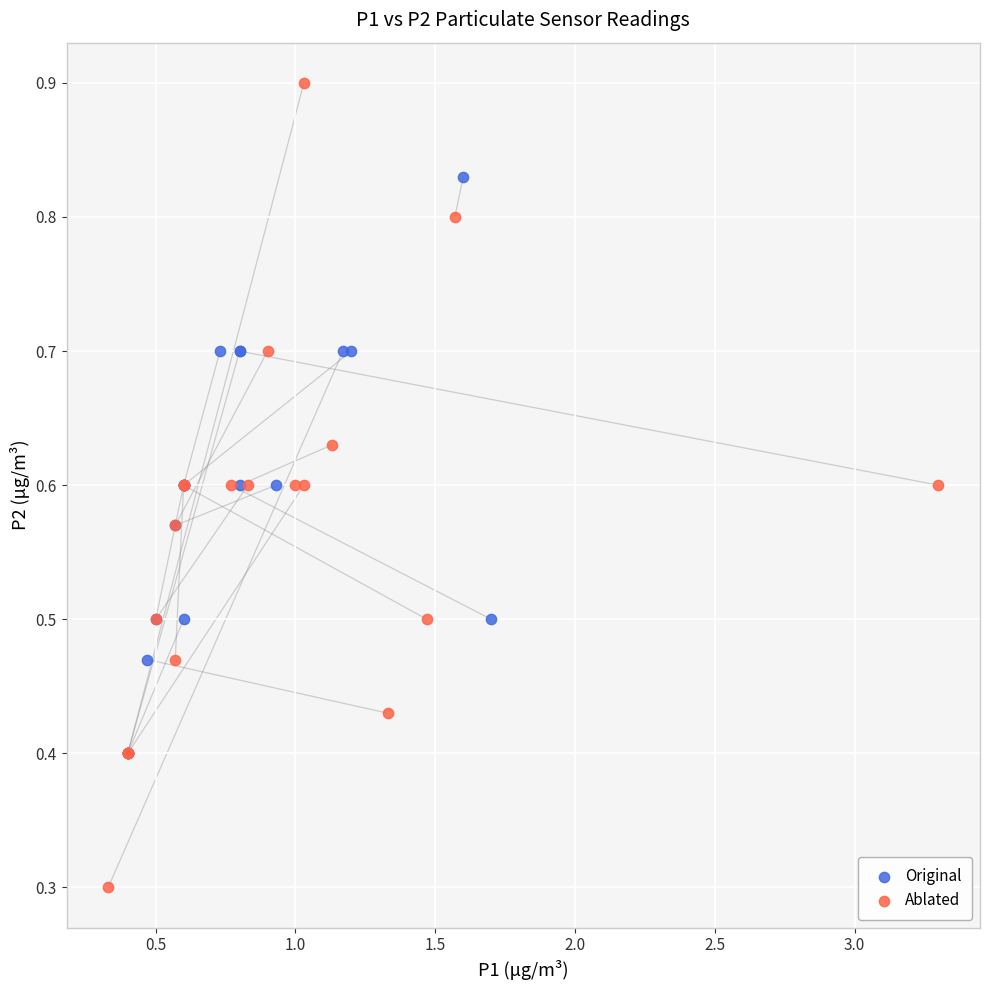

Which series contains the lowest Y value?

Ablated